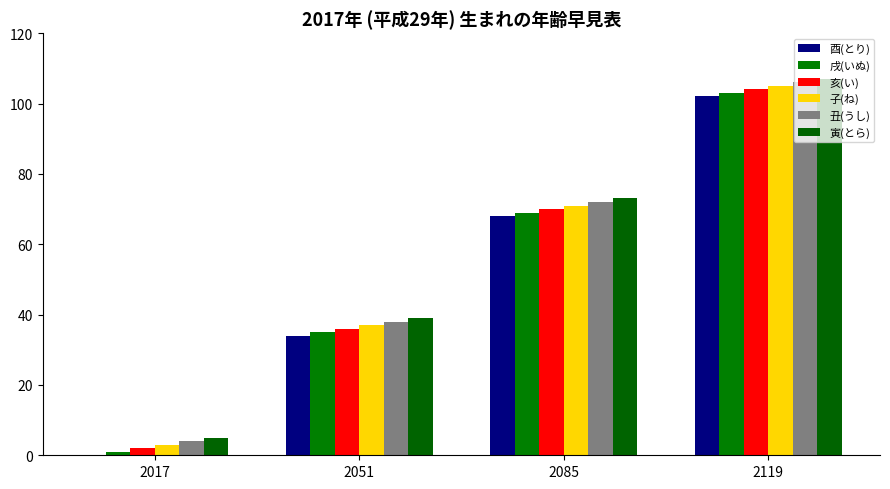

Are the bars grouped side by side (vs. stacked)?

Yes